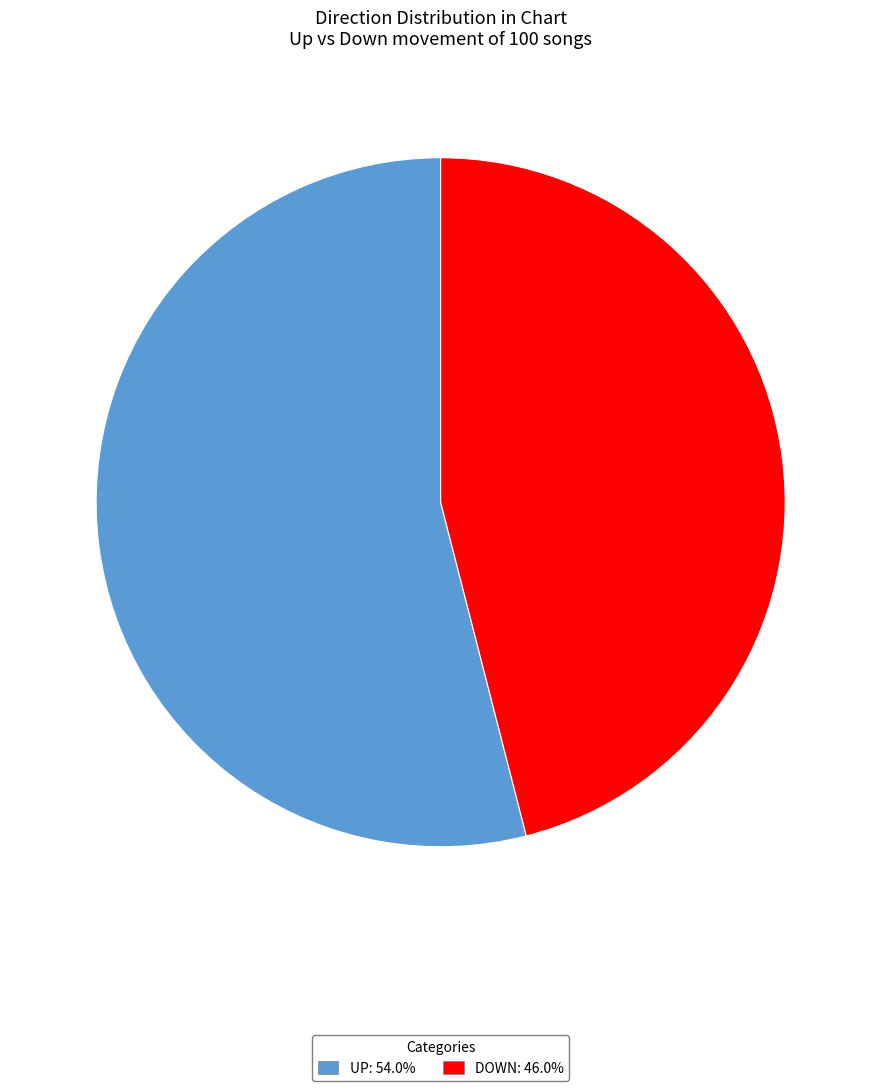

Does any single category account for the majority?

Yes